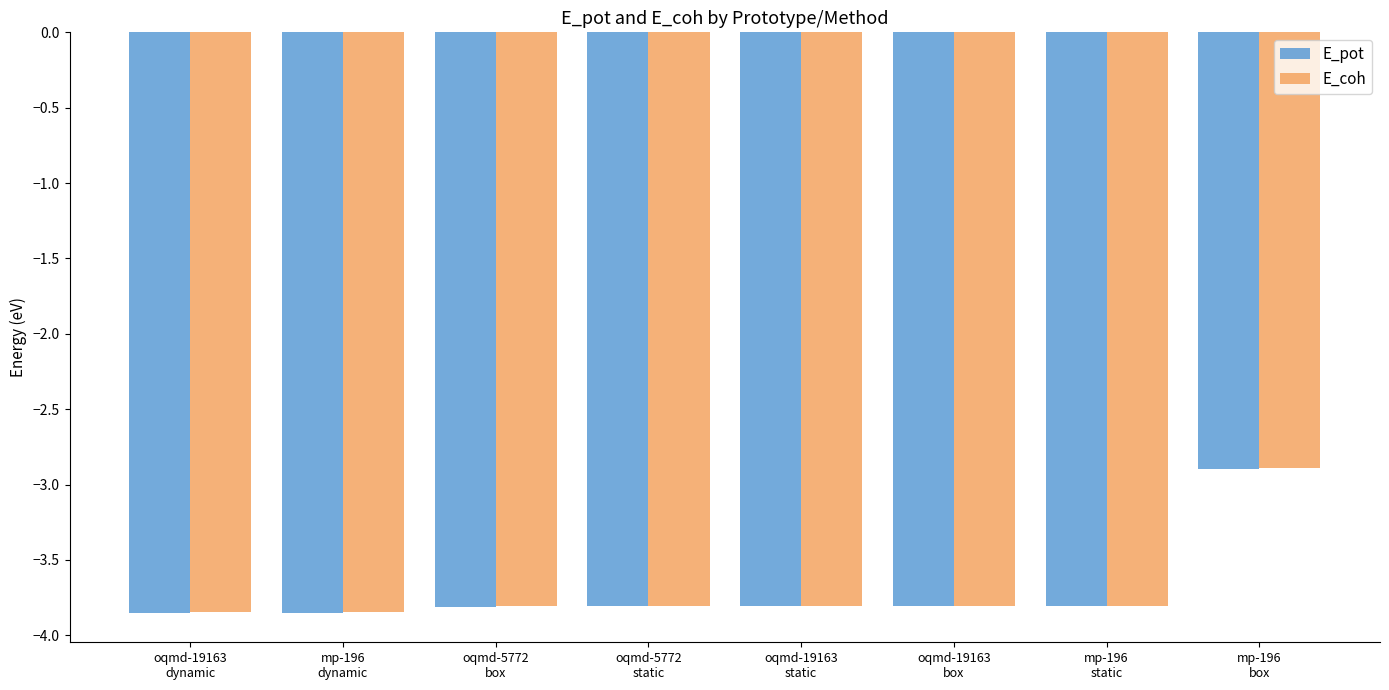

Count the E_pot values in the range -3 to -2.

1